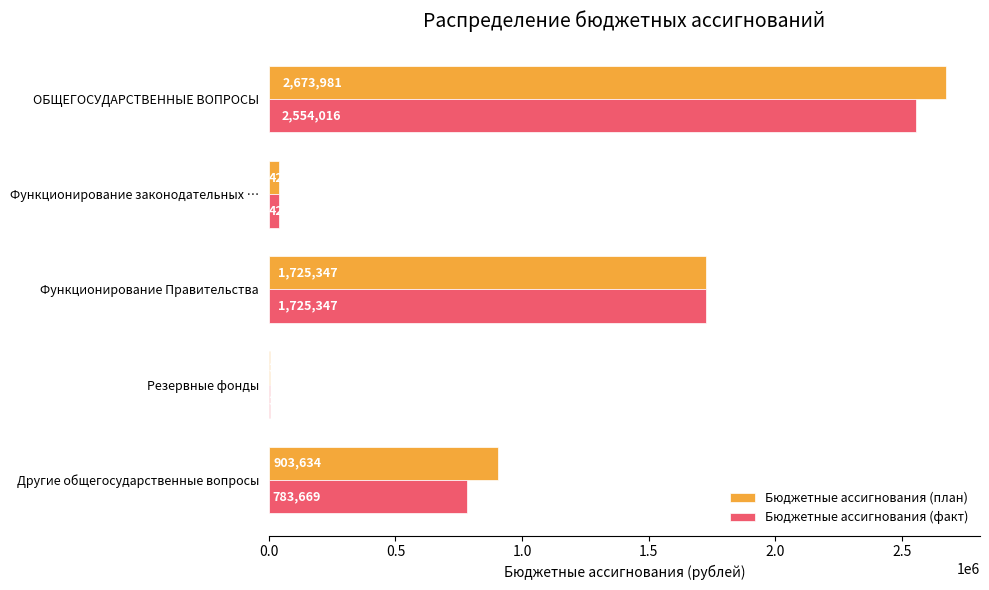

Which series has the largest total across all categories?

Бюджетные ассигнования (план)